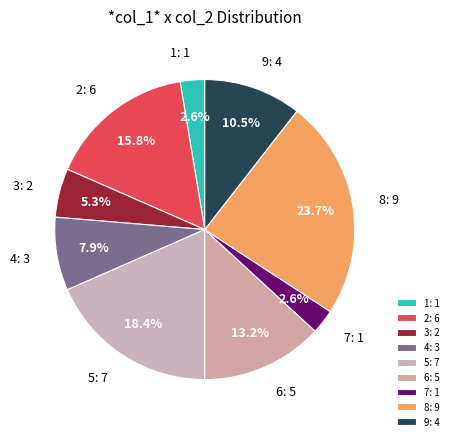

Which slice is the largest?

8: 9